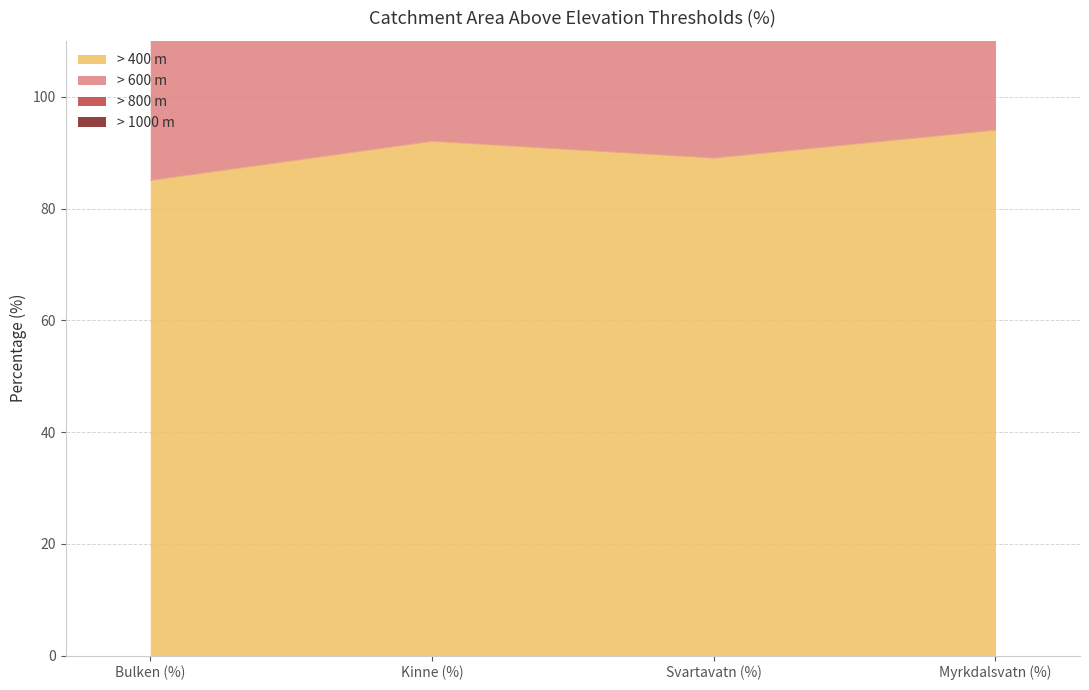

At which category is the sum across all series the highest?

Myrkdalsvatn (%)